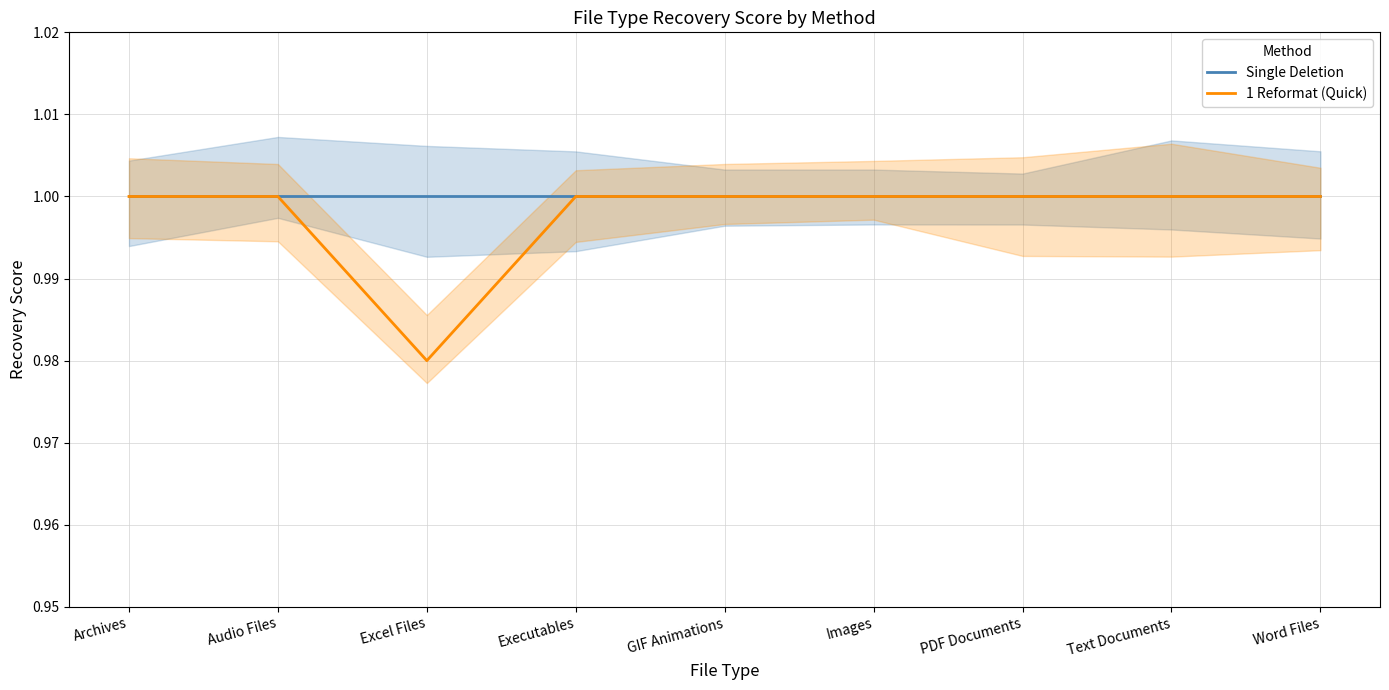

How many 1 Reformat (Quick) values are between 1 and 2?

8